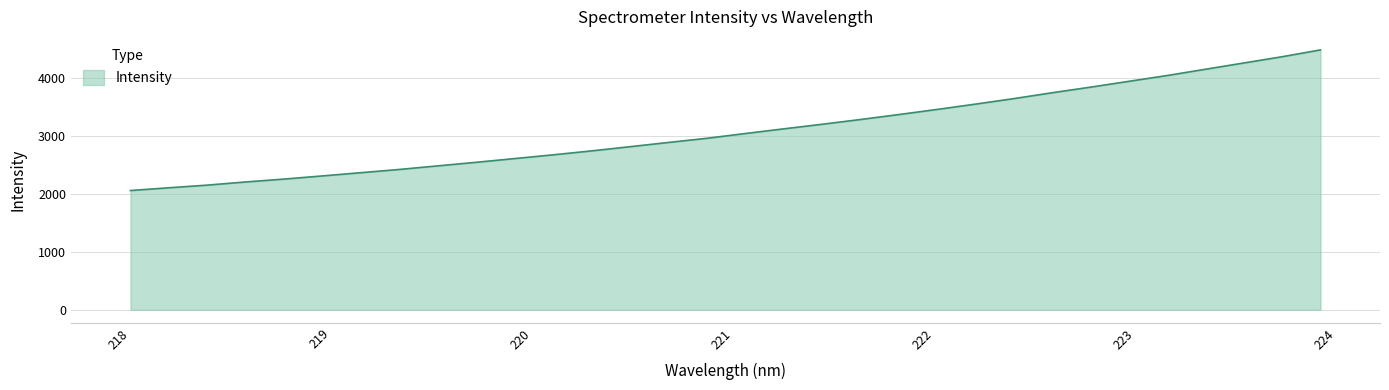

What is the greatest value displayed?

4482.3